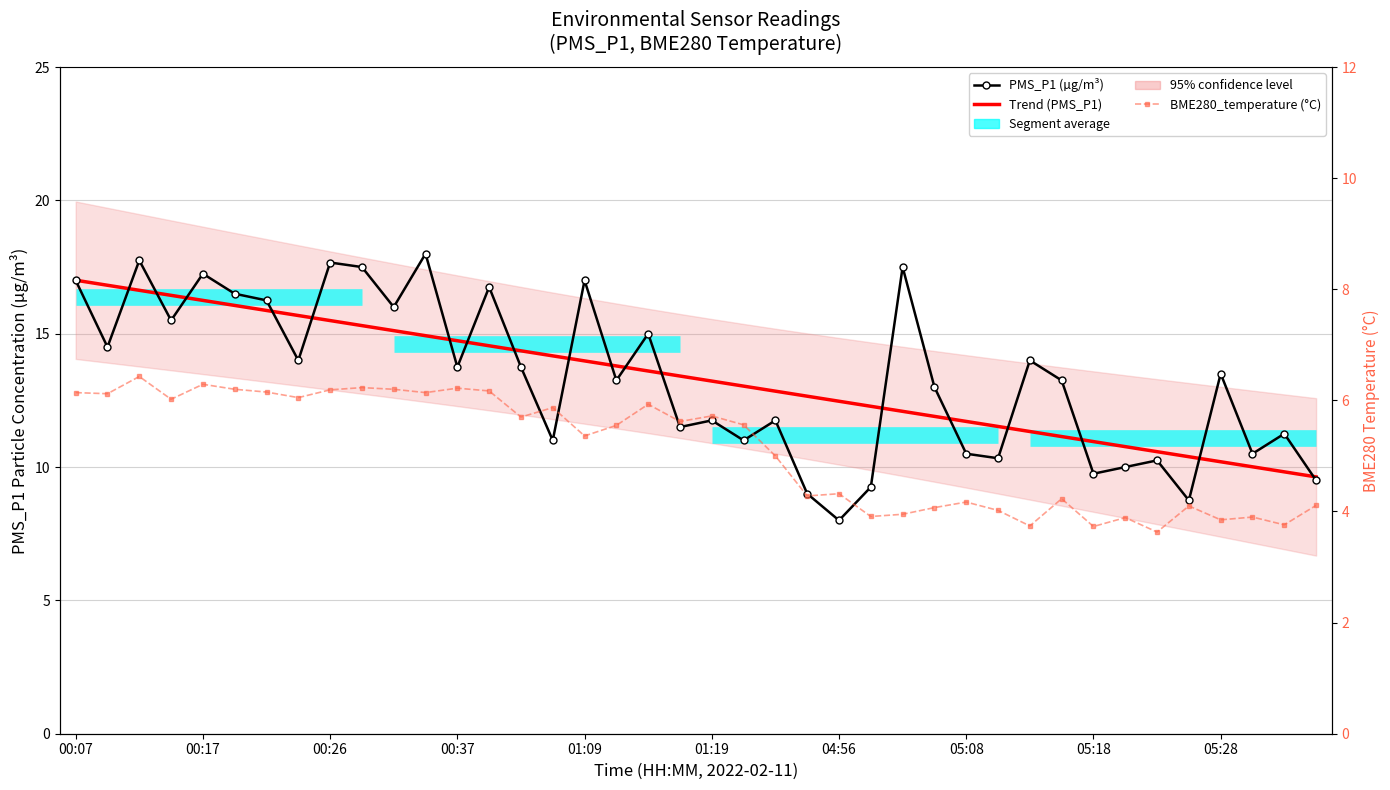

Reading left to right, transcribe all the data shown in this chart.

PMS_P1 (µg/m³): 17.0	14.5	17.8	15.5	17.2	16.5	16.2	14.0	17.7	17.5	16.0	18.0	13.8	16.8	13.8	11.0	17.0	13.2	15.0	11.5	11.8	11.0	11.8	9.0	8.0	9.2	17.5	13.0	10.5	10.3	14.0	13.2	9.8	10.0	10.2	8.8	13.5	10.5	11.2	9.5
Trend (PMS_P1): 17.0	16.8	16.6	16.4	16.2	16.1	15.9	15.7	15.5	15.3	15.1	14.9	14.7	14.5	14.4	14.2	14.0	13.8	13.6	13.4	13.2	13.0	12.8	12.7	12.5	12.3	12.1	11.9	11.7	11.5	11.3	11.1	11.0	10.8	10.6	10.4	10.2	10.0	9.8	9.6
BME280_temperature (°C): 6.1	6.1	6.4	6.0	6.3	6.2	6.2	6.0	6.2	6.2	6.2	6.1	6.2	6.2	5.7	5.9	5.4	5.5	5.9	5.6	5.7	5.6	5.0	4.3	4.3	3.9	4.0	4.1	4.2	4.0	3.7	4.2	3.7	3.9	3.6	4.1	3.9	3.9	3.8	4.1